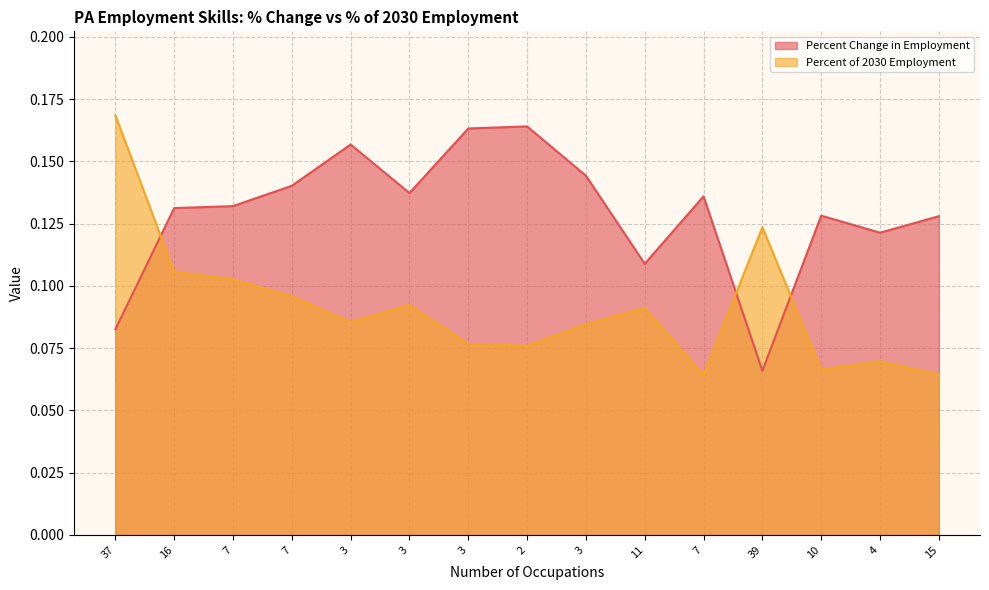

Reading right to left, what are all the values shown in this chart?

Percent Change in Employment: 0.1	0.1	0.1	0.1	0.1	0.1	0.1	0.2	0.2	0.1	0.2	0.1	0.1	0.1	0.1
Percent of 2030 Employment: 0.1	0.1	0.1	0.1	0.1	0.1	0.1	0.1	0.1	0.1	0.1	0.1	0.1	0.1	0.2